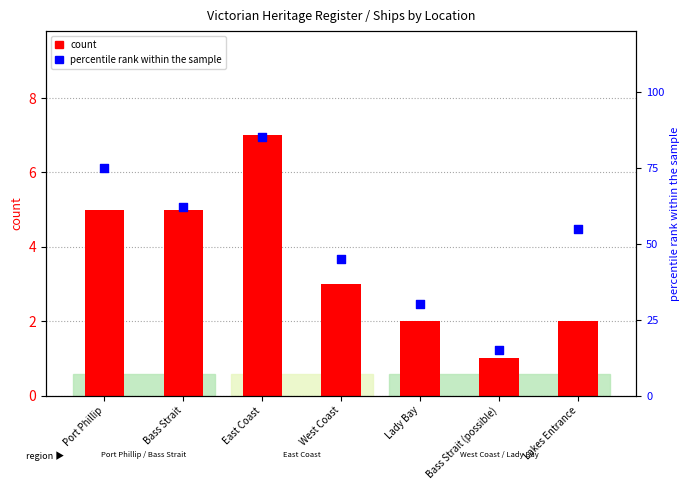

Which series has the largest total across all categories?

percentile rank within the sample